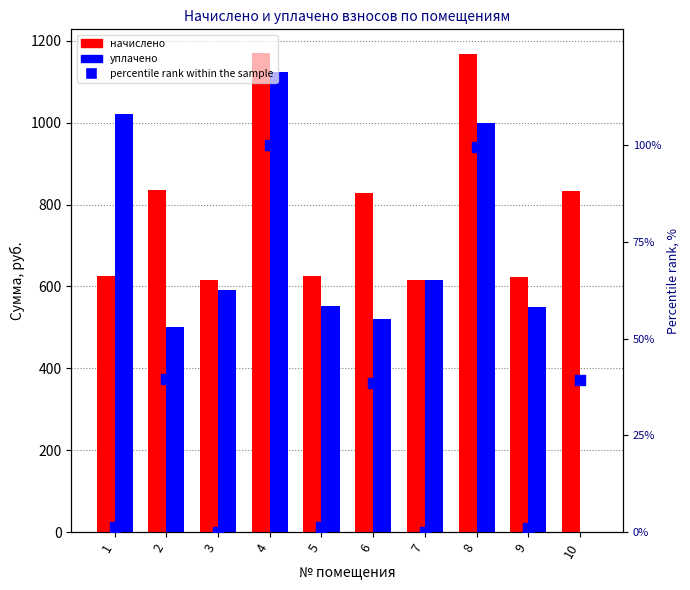

Which series reaches the minimum Y coordinate?

уплачено